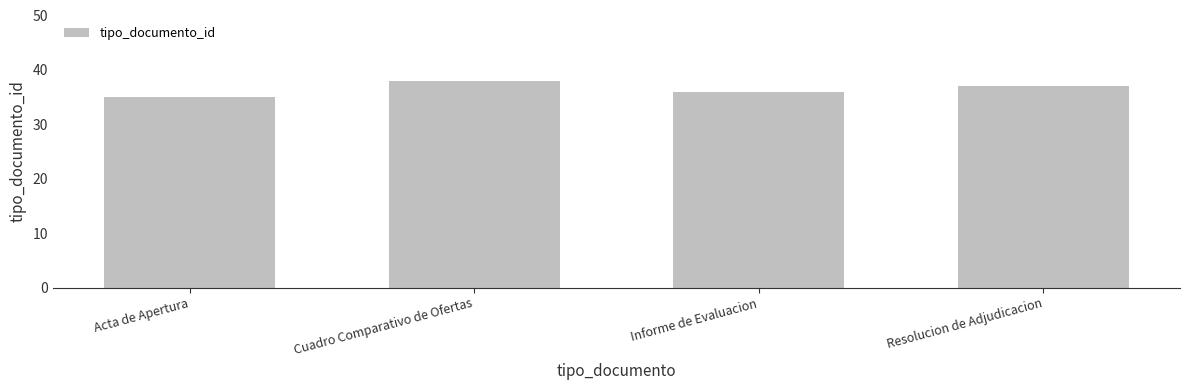

Count the values in the range 36 to 38.

3